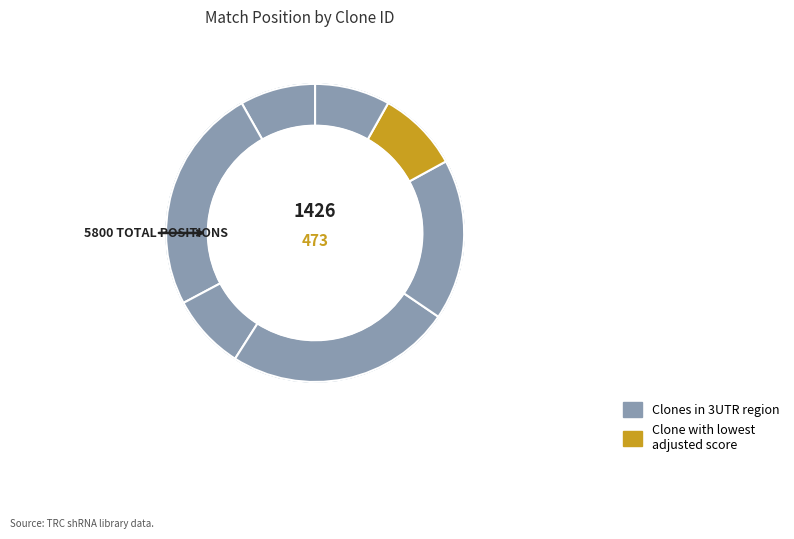

To the nearest percent, what is the combined percentage of TRCN0000004606 and TRCN0000355671?

16%